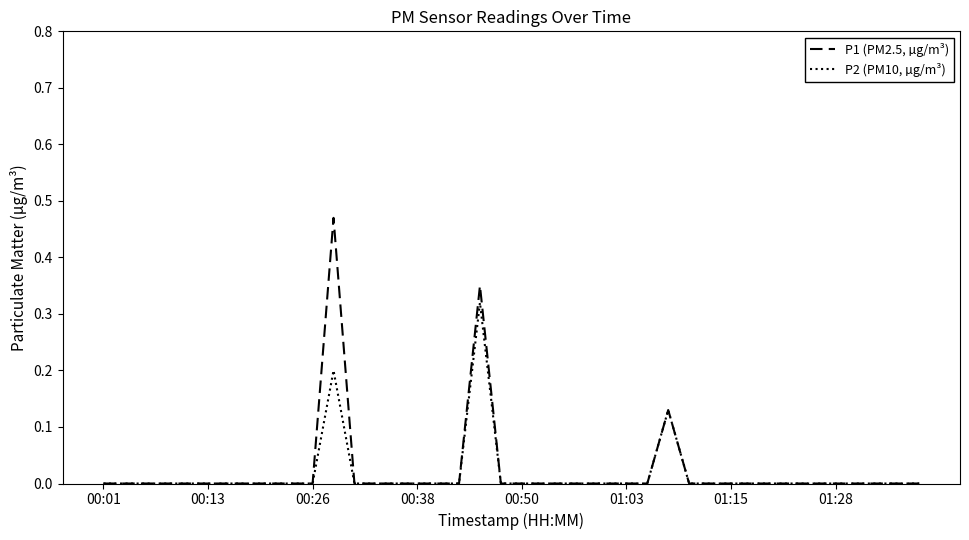

Rank the series by their average value, from lowest to highest.

P2 (PM10, µg/m³), P1 (PM2.5, µg/m³)